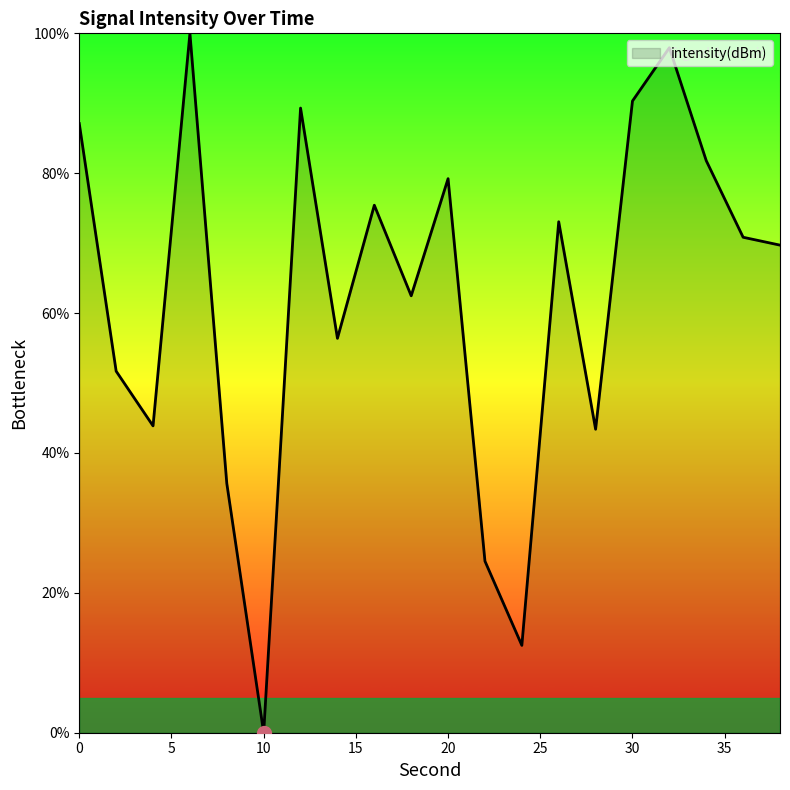

What is the difference between the maximum and minimum values?

100.0